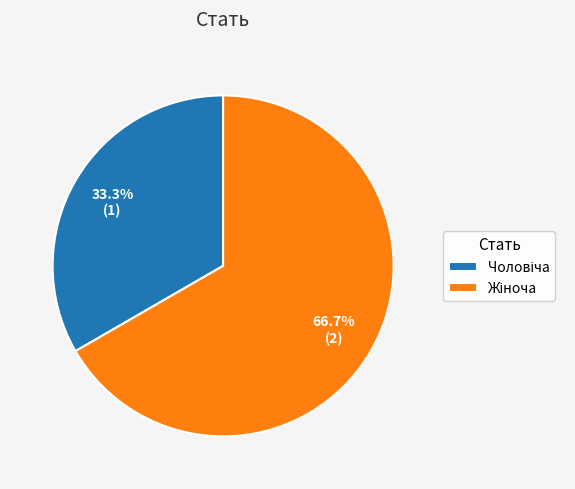

To the nearest percent, what is the average slice percentage?

50%